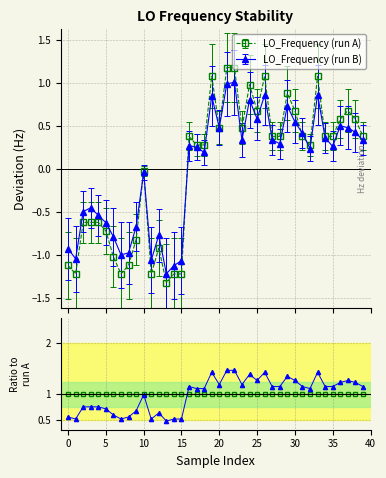

What is the highest value of the LO_Frequency (run B) series?

1.0